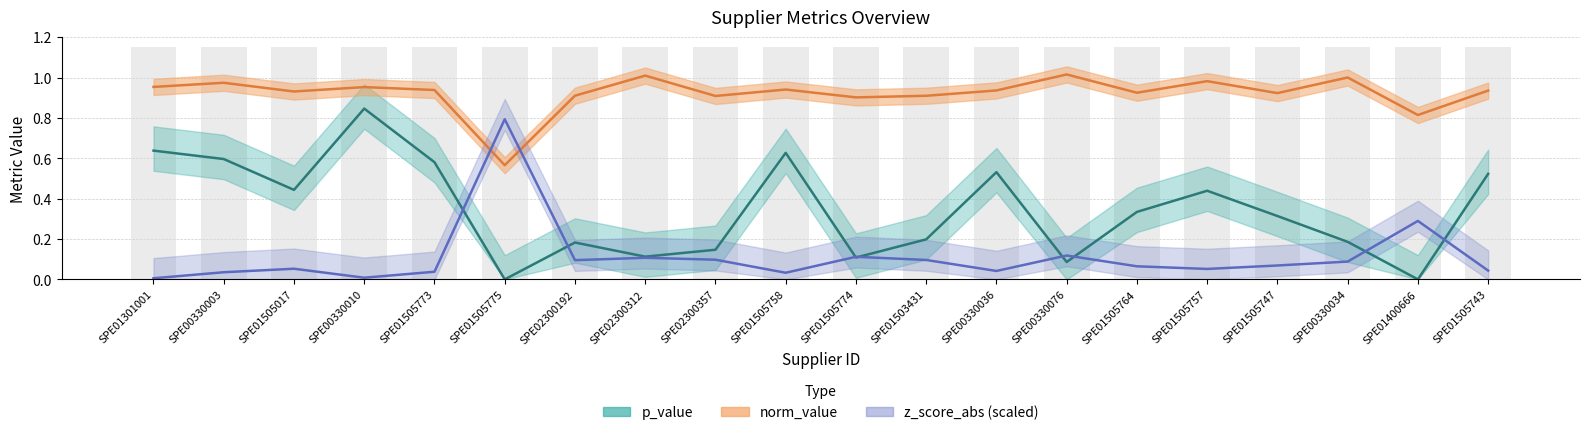

Reading left to right, extract all data points from this chart.

p_value: SPE01301001=0.6	SPE00330003=0.6	SPE01505017=0.4	SPE00330010=0.8	SPE01505773=0.6	SPE01505775=0.0	SPE02300192=0.2	SPE02300312=0.1	SPE02300357=0.1	SPE01505758=0.6	SPE01505774=0.1	SPE01503431=0.2	SPE00330036=0.5	SPE00330076=0.1	SPE01505764=0.3	SPE01505757=0.4	SPE01505747=0.3	SPE00330034=0.2	SPE01400666=0.0	SPE01505743=0.5
norm_value: SPE01301001=1.0	SPE00330003=1.0	SPE01505017=0.9	SPE00330010=1.0	SPE01505773=0.9	SPE01505775=0.6	SPE02300192=0.9	SPE02300312=1.0	SPE02300357=0.9	SPE01505758=0.9	SPE01505774=0.9	SPE01503431=0.9	SPE00330036=0.9	SPE00330076=1.0	SPE01505764=0.9	SPE01505757=1.0	SPE01505747=0.9	SPE00330034=1.0	SPE01400666=0.8	SPE01505743=0.9
z_score_abs: SPE01301001=0.0	SPE00330003=0.0	SPE01505017=0.1	SPE00330010=0.0	SPE01505773=0.0	SPE01505775=0.8	SPE02300192=0.1	SPE02300312=0.1	SPE02300357=0.1	SPE01505758=0.0	SPE01505774=0.1	SPE01503431=0.1	SPE00330036=0.0	SPE00330076=0.1	SPE01505764=0.1	SPE01505757=0.1	SPE01505747=0.1	SPE00330034=0.1	SPE01400666=0.3	SPE01505743=0.0